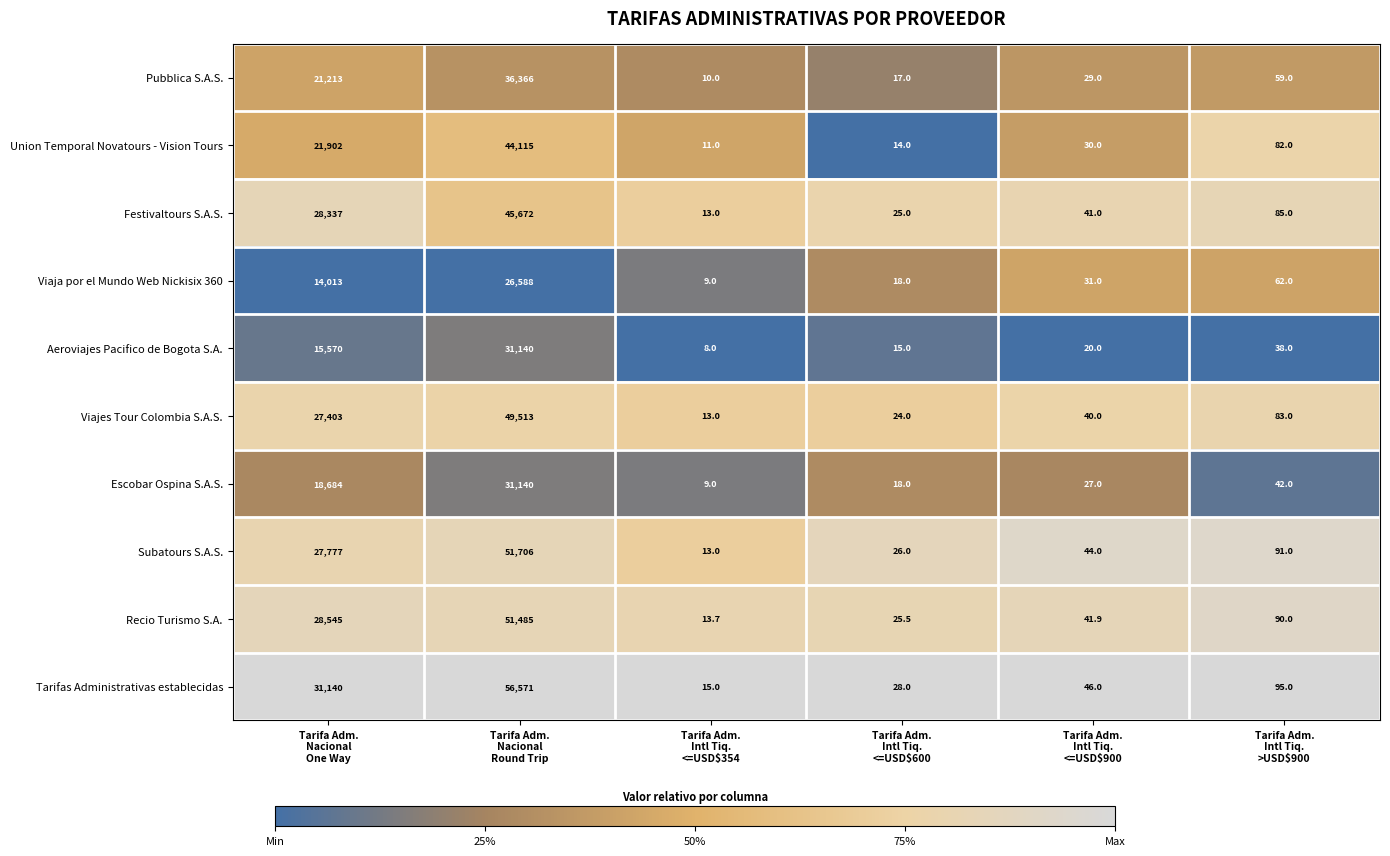

Which series has the widest spread of values?

Tarifas Administrativas establecidas